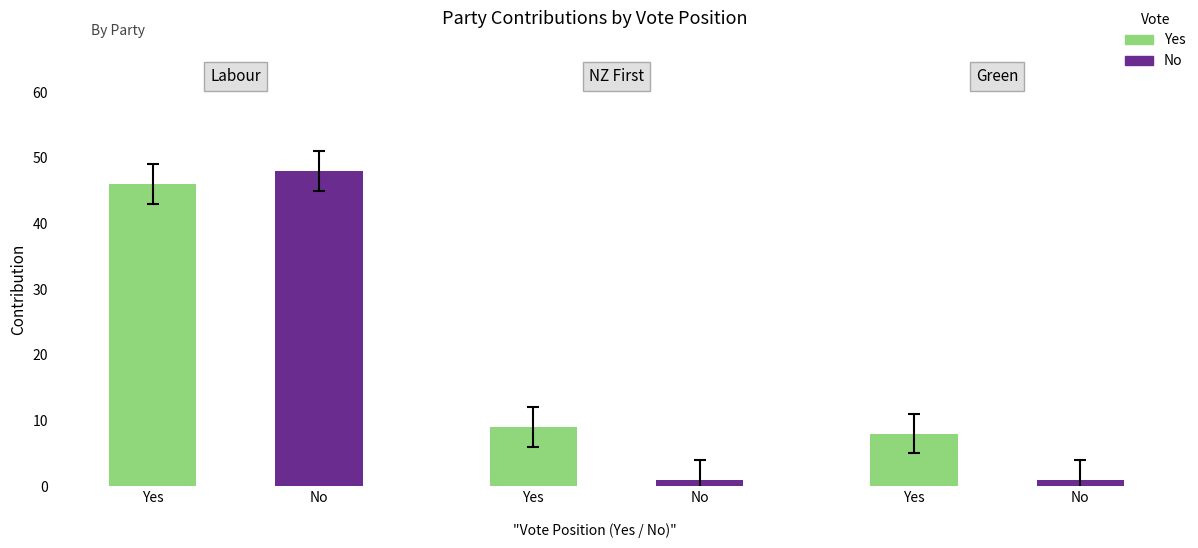

What is the lowest value of the No series?

1